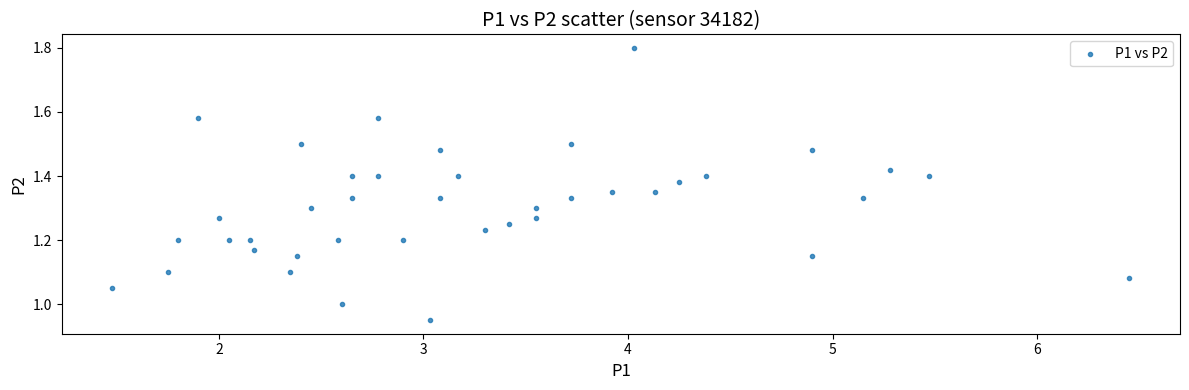

How many data points are displayed?

40